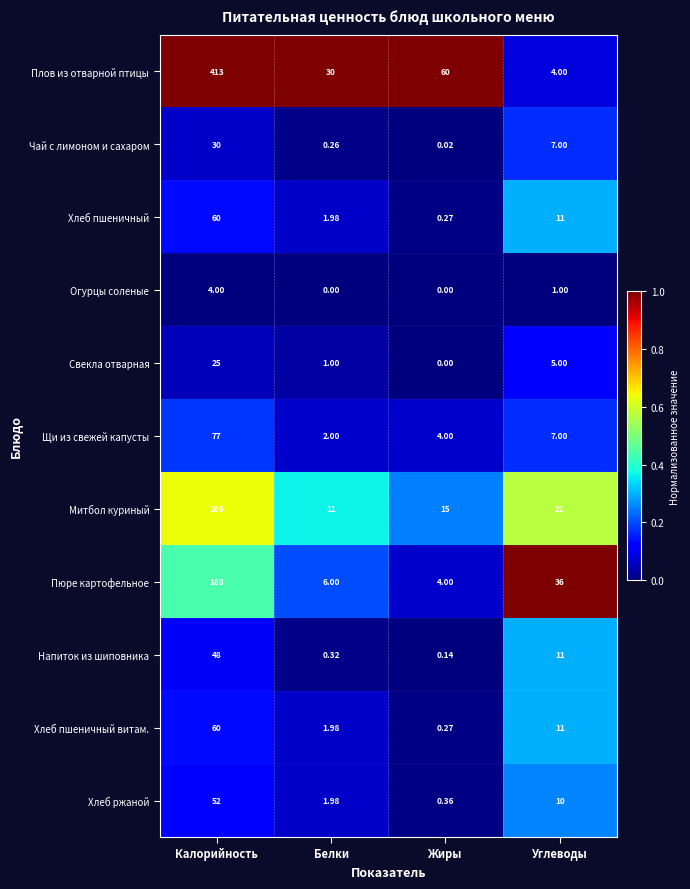

Rank the categories by Митбол куриный value from highest to lowest.

Калорийность, Углеводы, Жиры, Белки